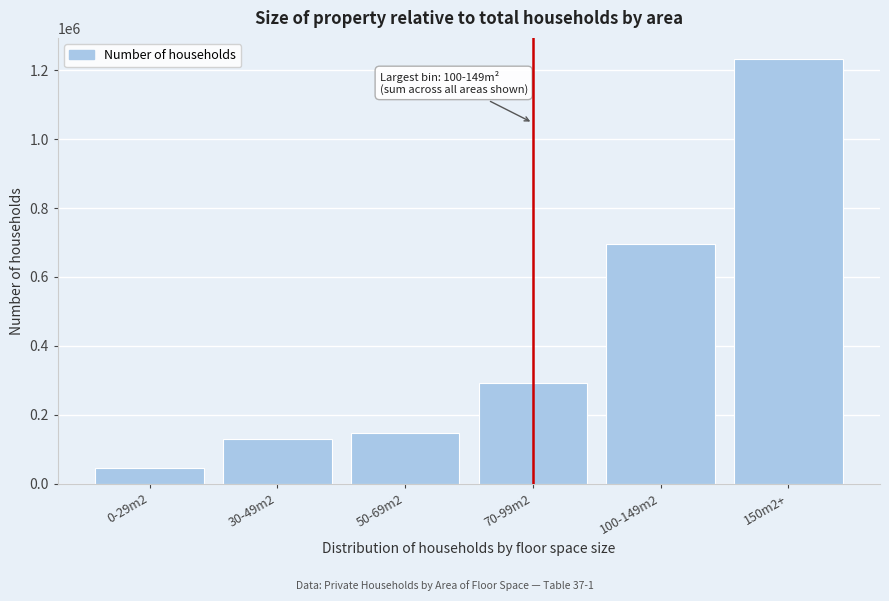

Reading left to right, extract all data points from this chart.

46495	129314	147816	293565	696967	1231923